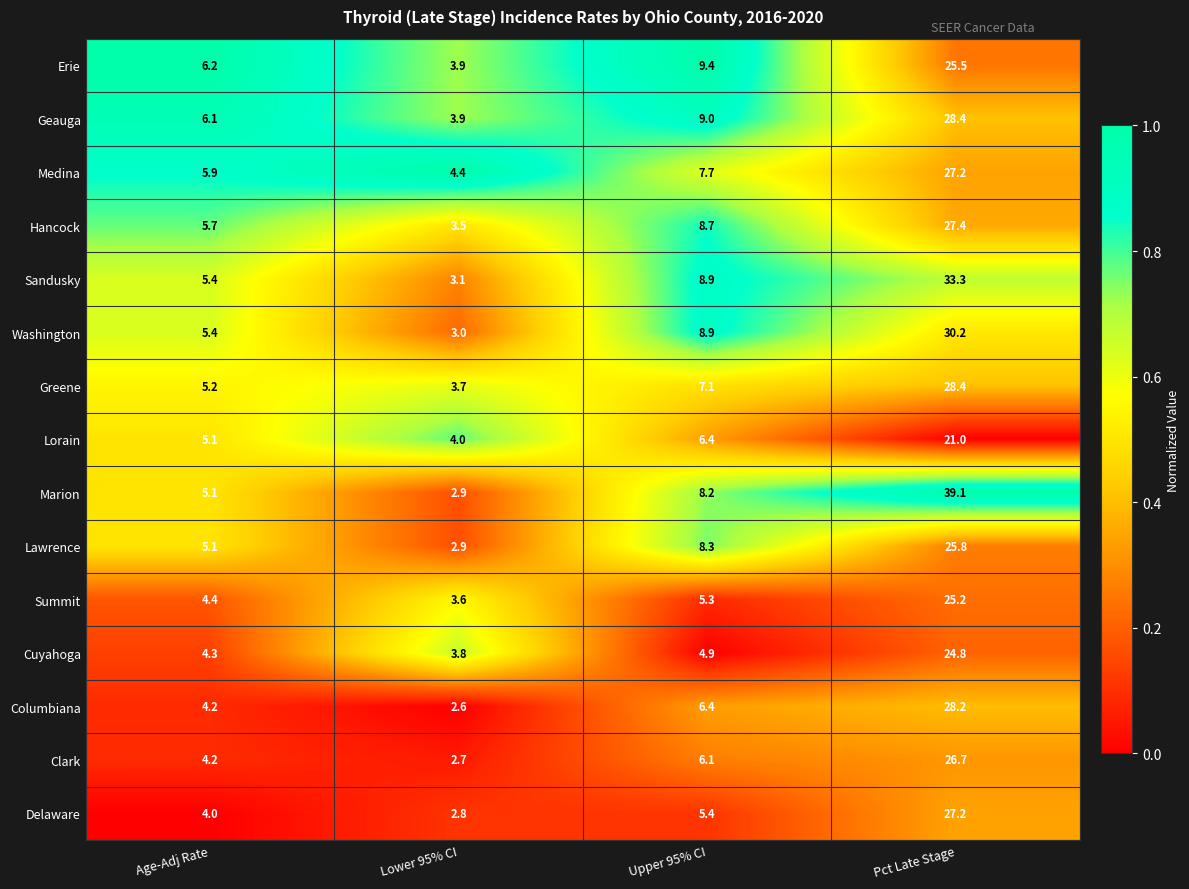

Is the value of Sandusky at Pct Late Stage greater than the value of Columbiana at Pct Late Stage?

Yes